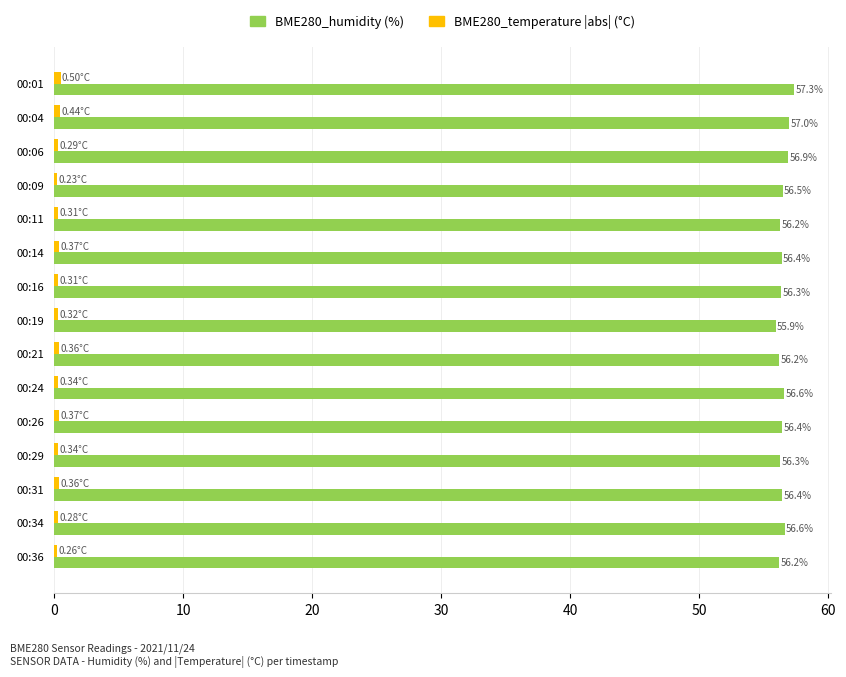

What is the difference between the highest and lowest values at 00:34?

56.3